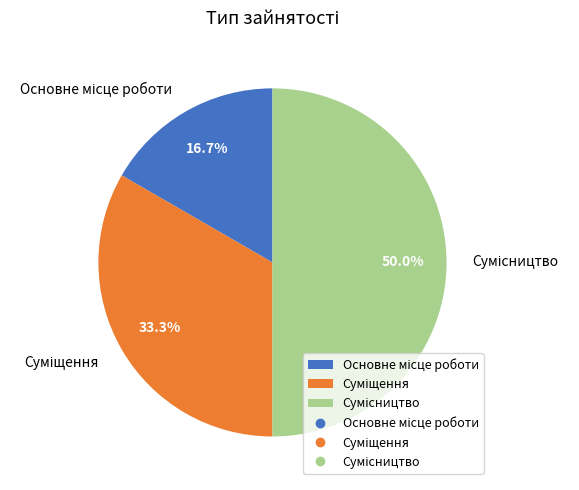

How many segments does this pie chart have?

3